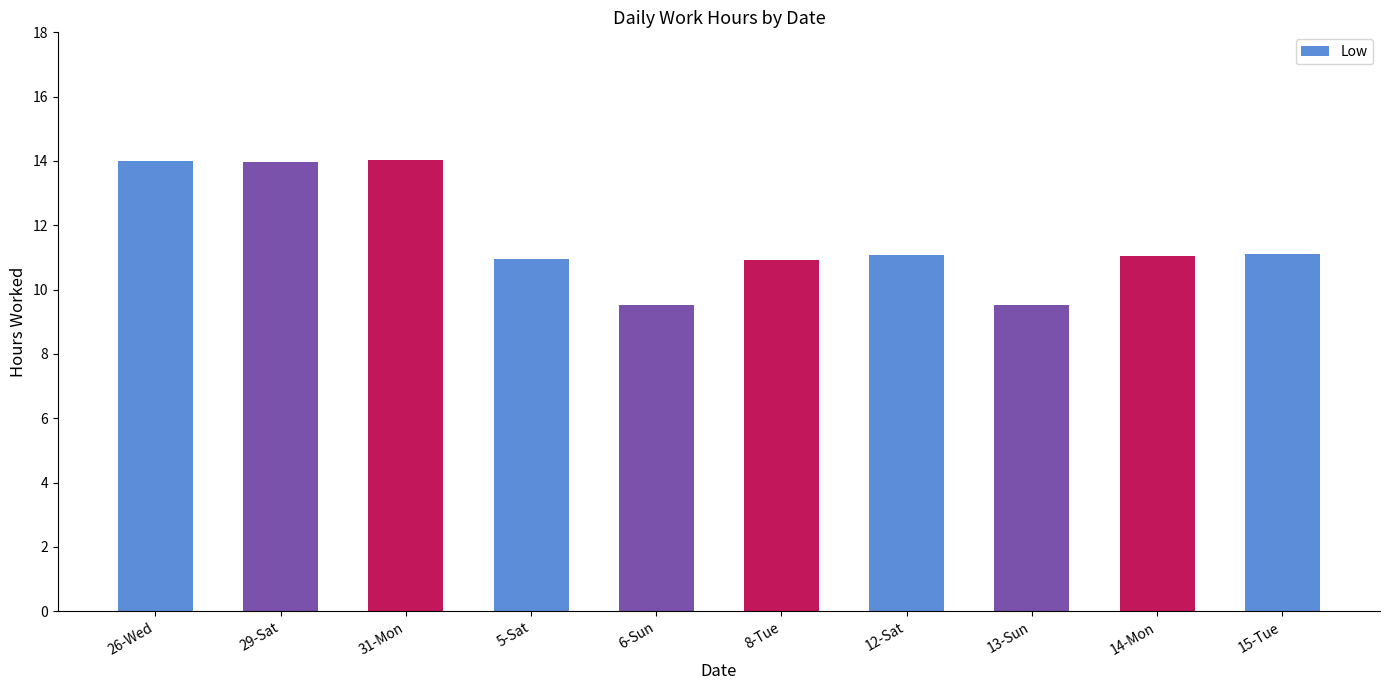

What is the sum of the values at 5-Sat and 31-Mon?

25.0